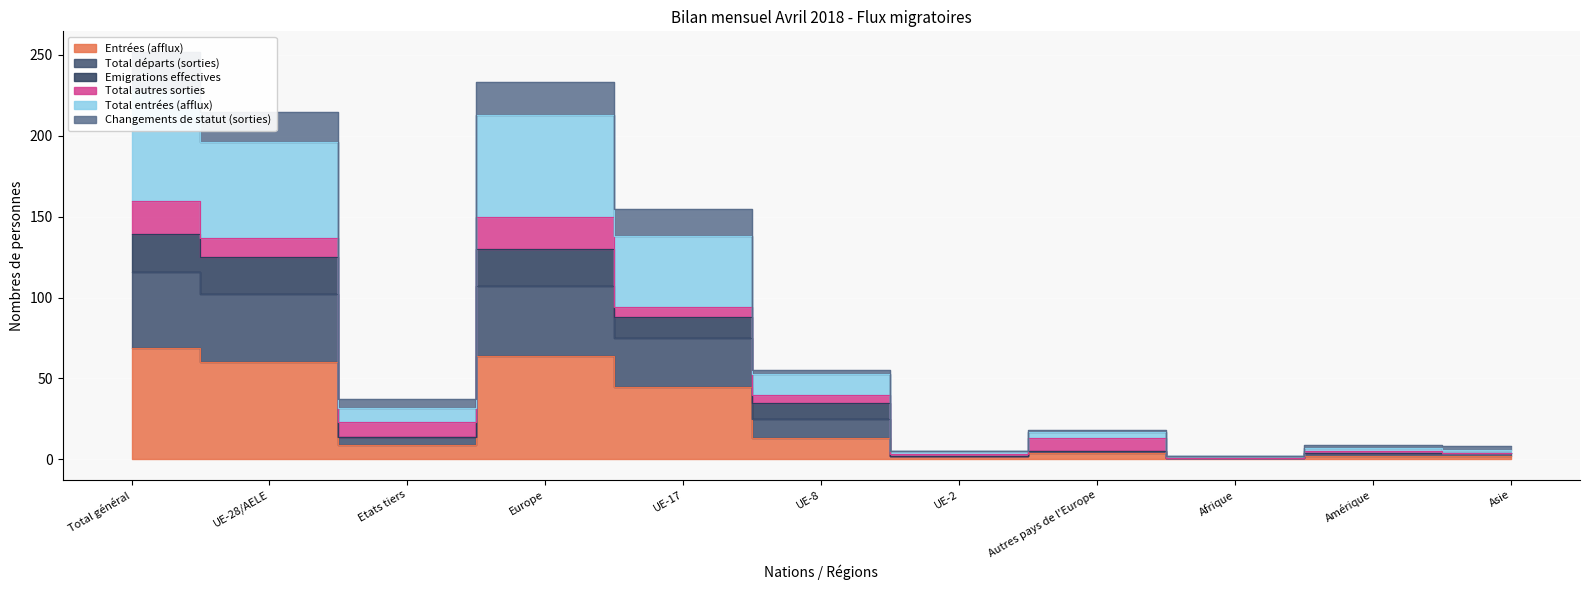

True or false: Total entrées (afflux) has a value of 1 at Afrique.

False